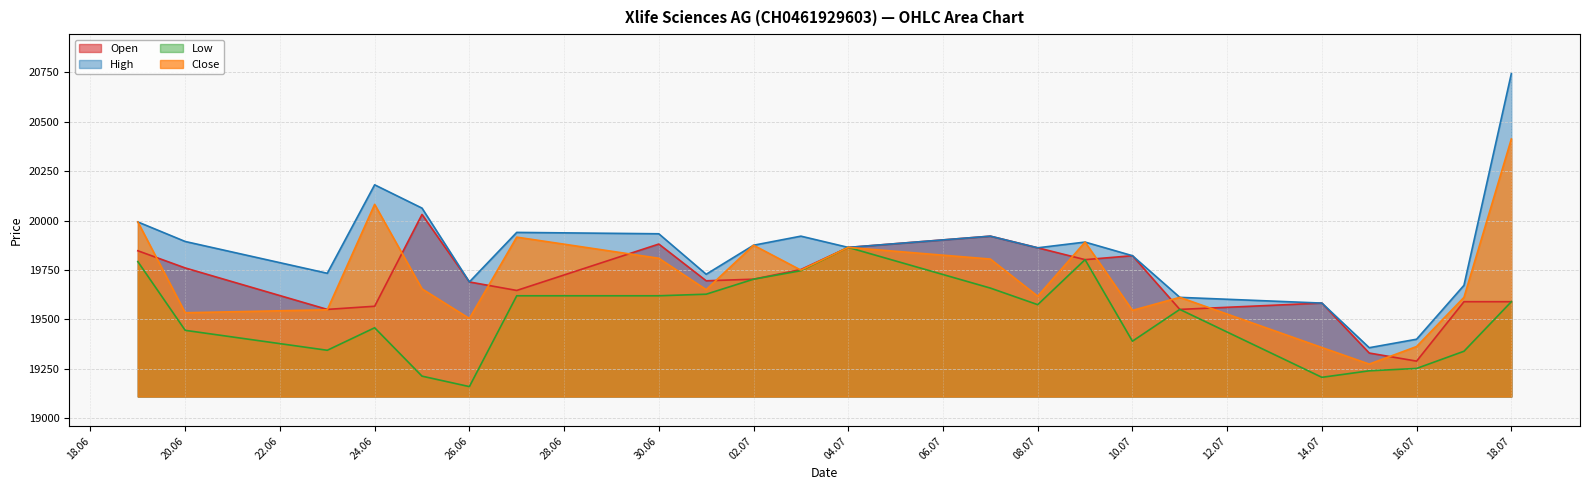

Rank the series by their maximum value, from lowest to highest.

Low, Open, Close, High